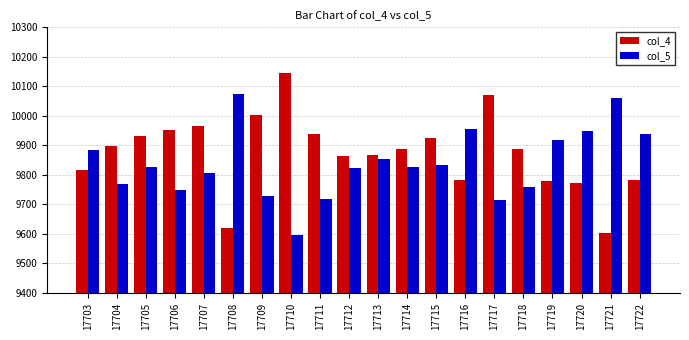

Rank the series by their maximum value, from lowest to highest.

col_5, col_4